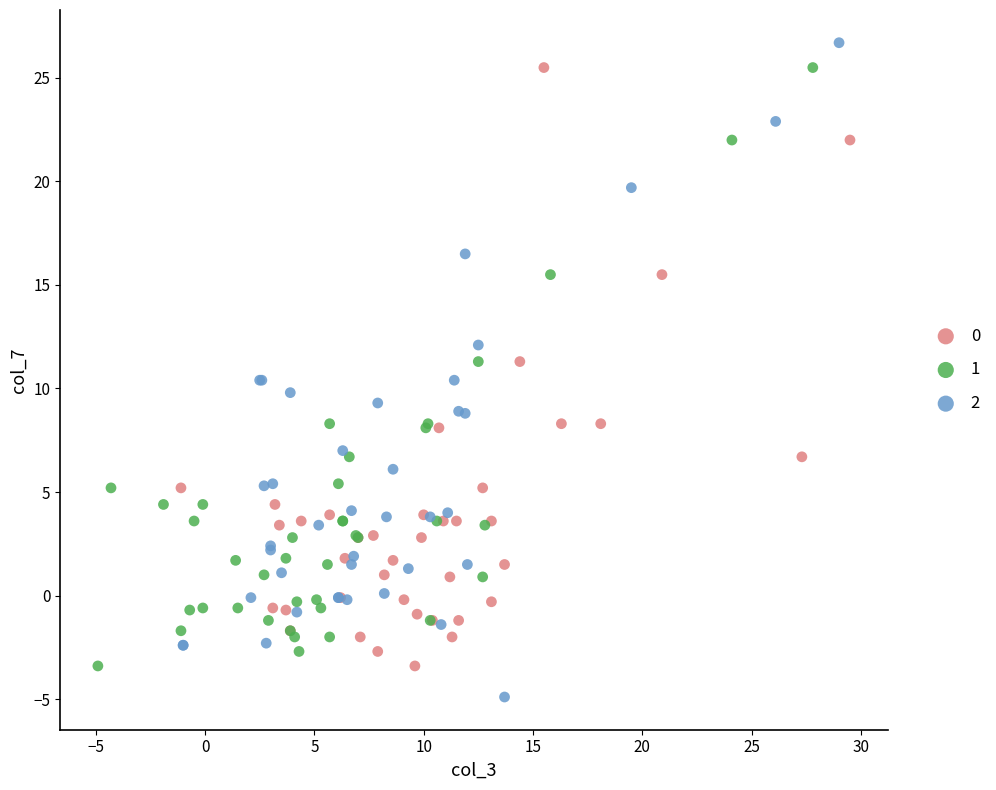

What are all the series names shown in the legend?

0, 1, 2